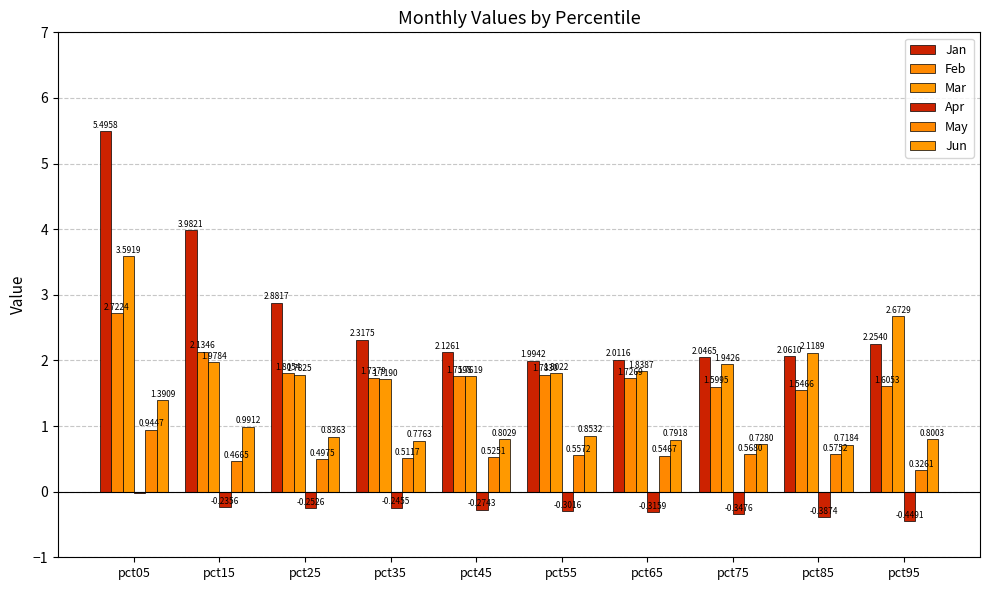

The value of Apr at pct25 is -0.3. True or false?

True